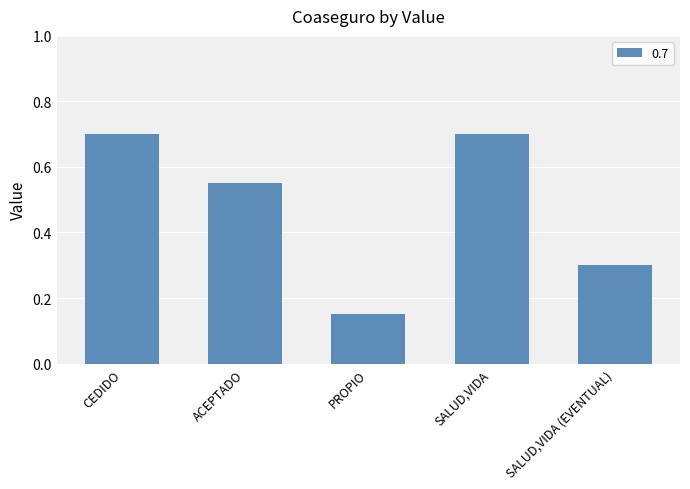

The chart shows a value of 0.7 at CEDIDO. True or false?

True